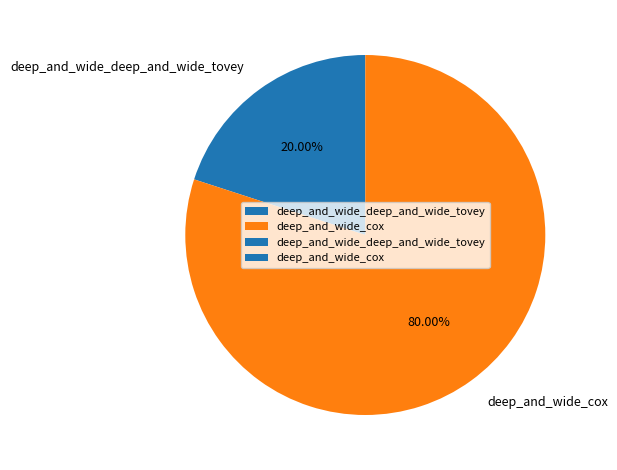

To the nearest percent, what percentage of the pie is deep_and_wide_cox?

80%